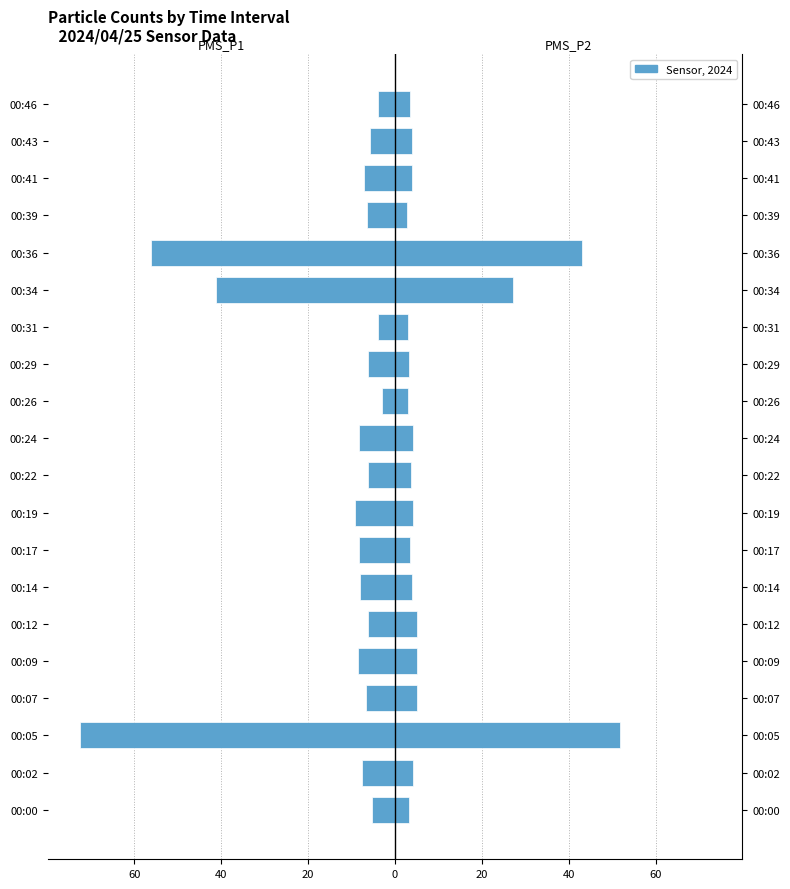

Is it true that PMS_P2 equals 1.4 at 20?

False